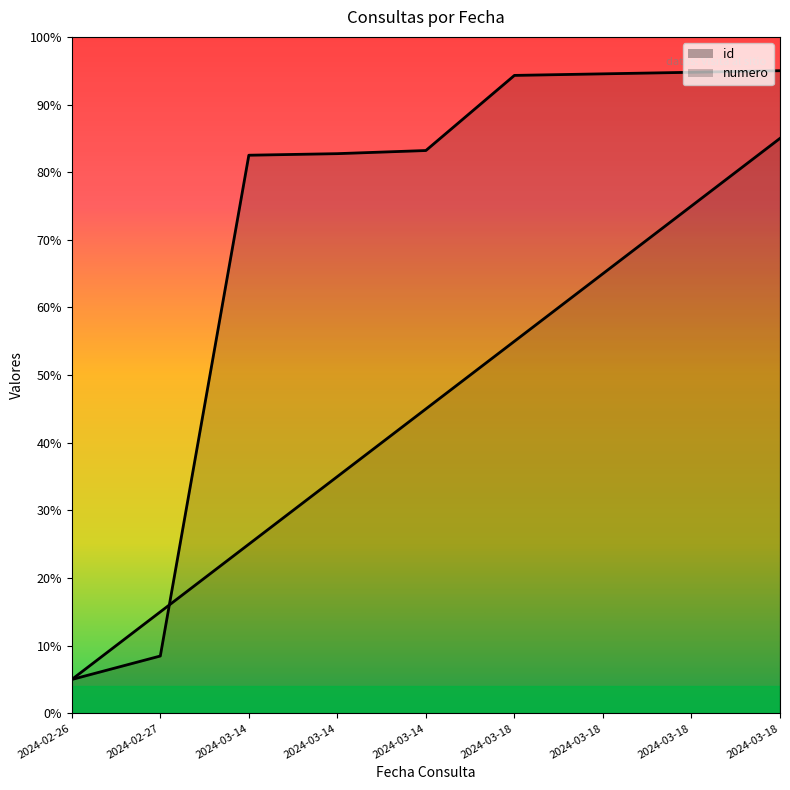

What is the average value of the numero series?

45.0